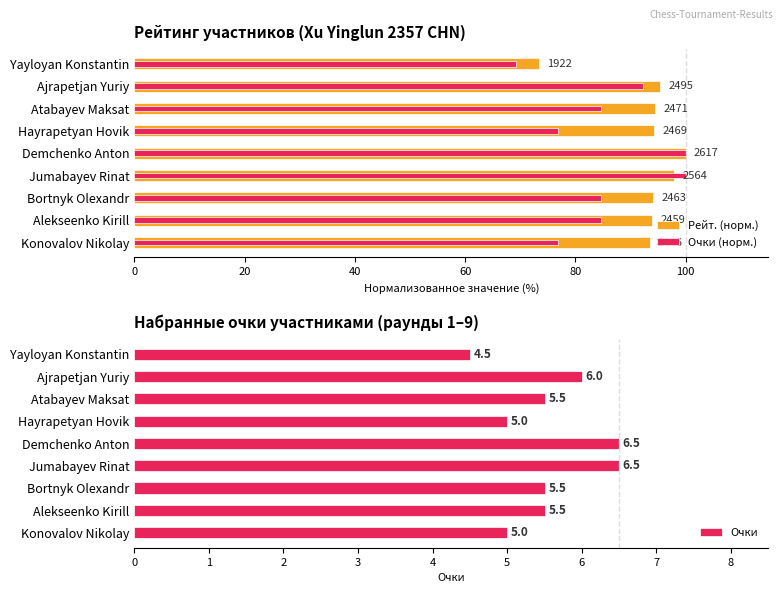

What is the difference between the maximum and minimum values in the Очки (норм.) series?

30.8